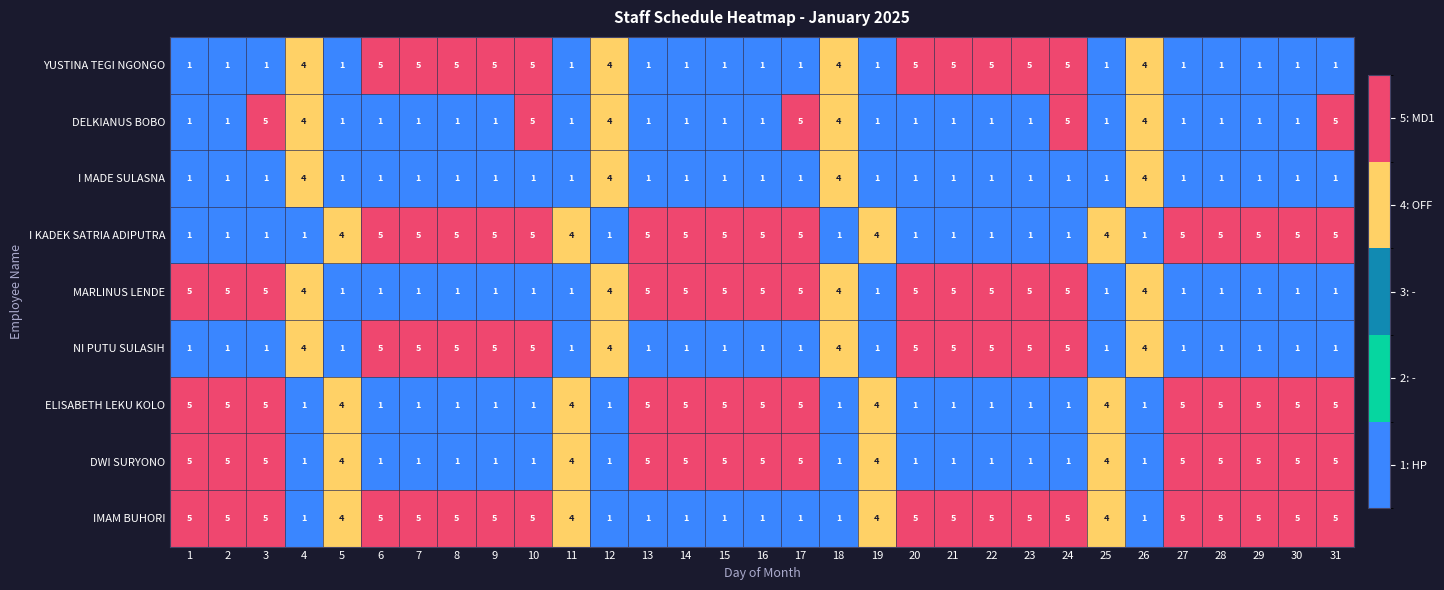

True or false: I MADE SULASNA has a value of 1 at 31.

True